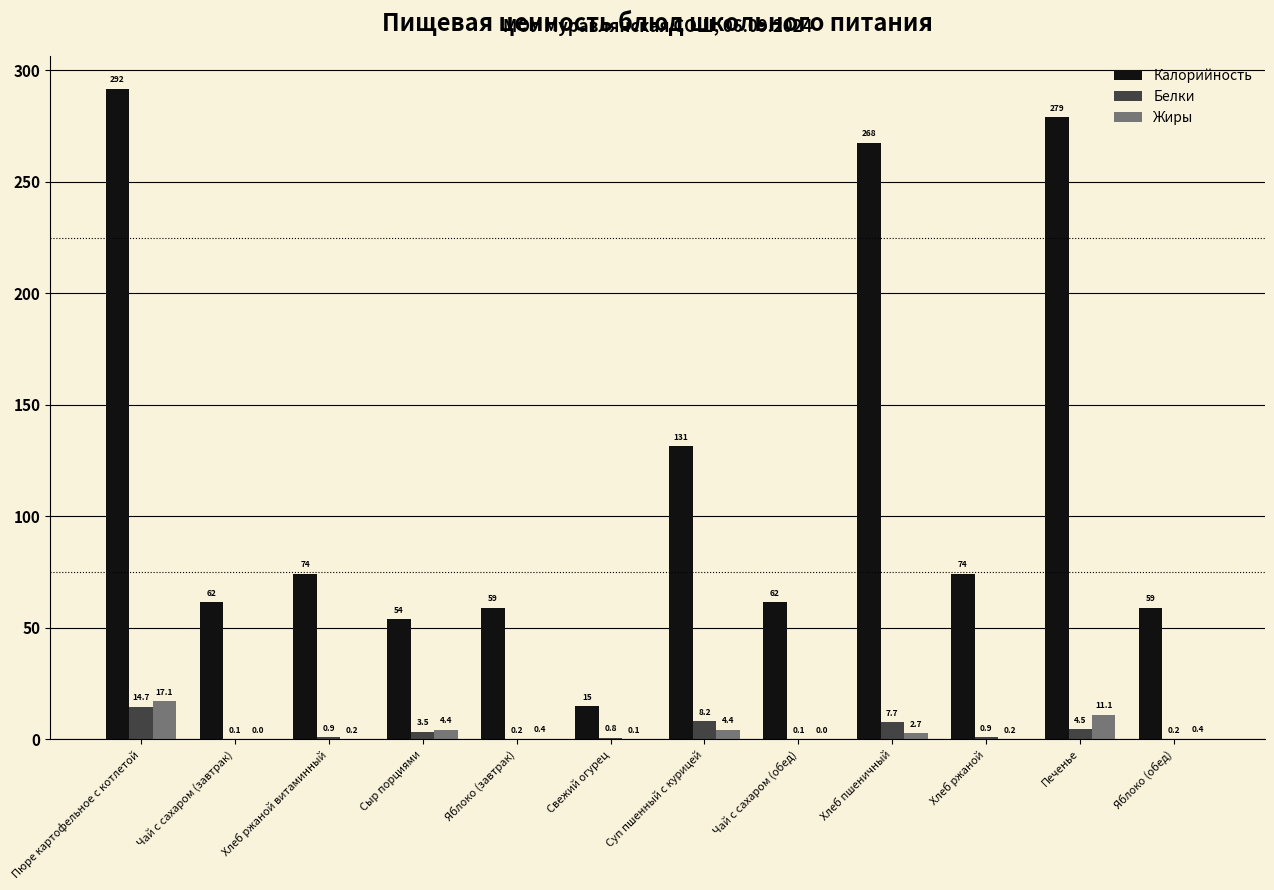

How many groups of bars are there?

12